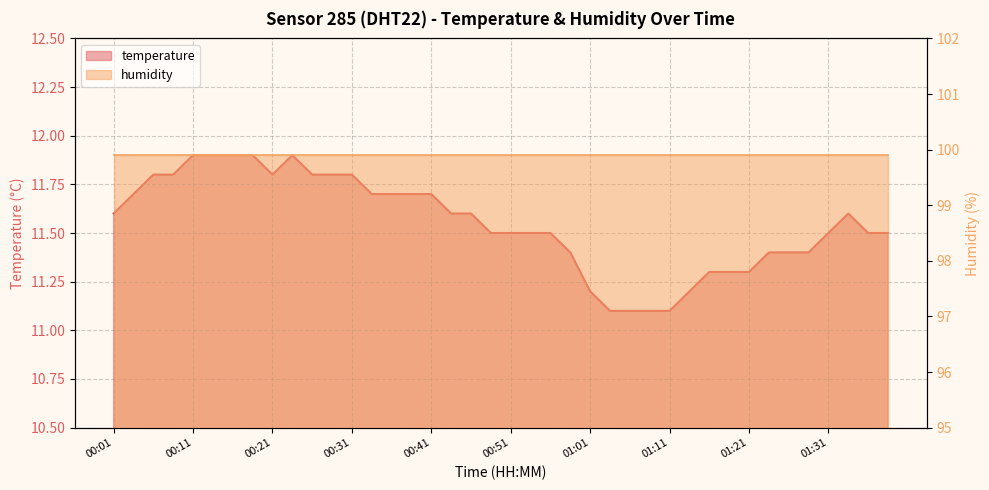

What is the value of the 2nd point from the left?

11.7